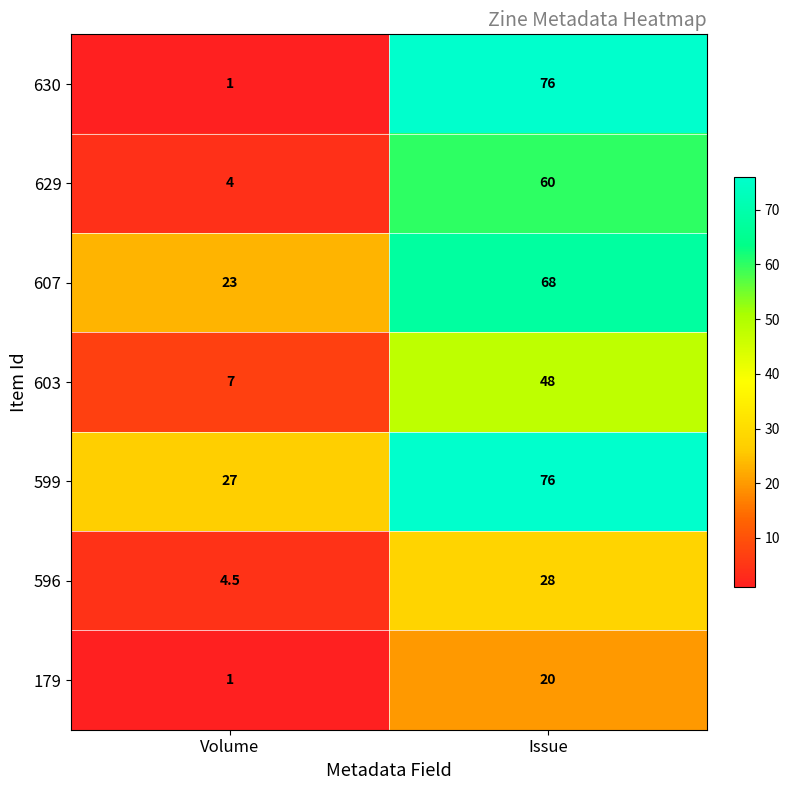

At how many categories does at least one series exceed 62?

1